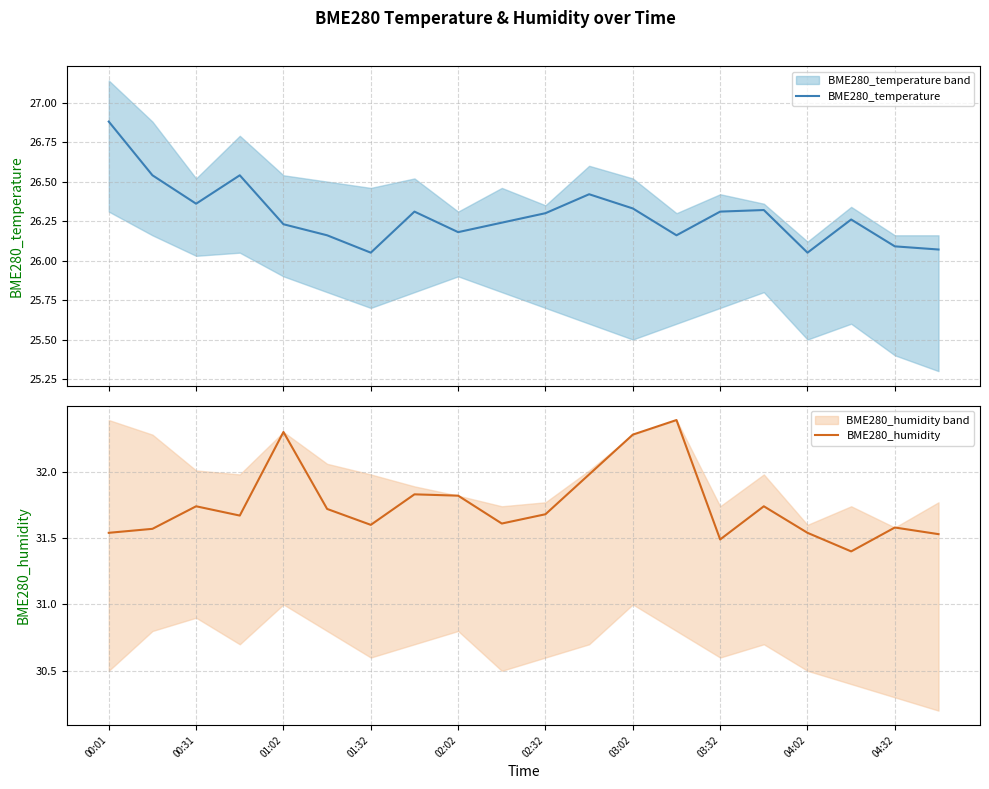

What is the maximum value for BME280_temperature?

26.9